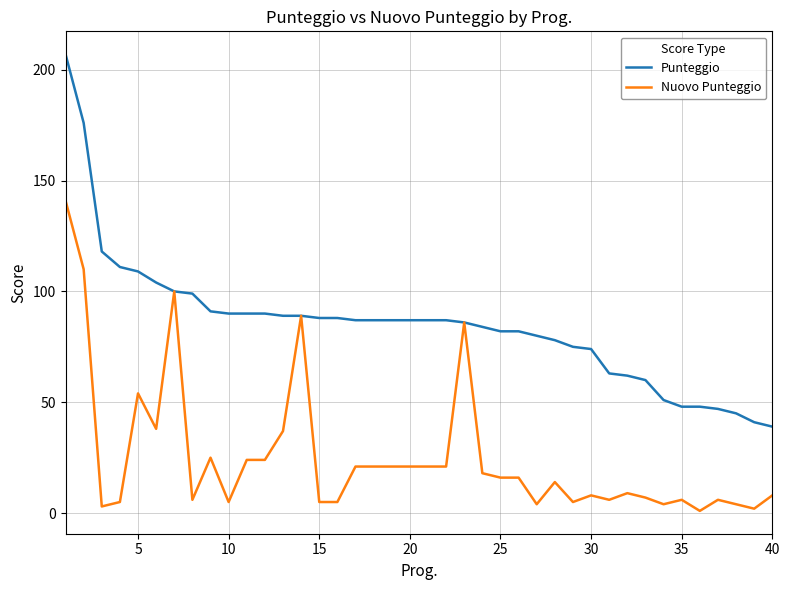

What is the greatest value displayed?

207